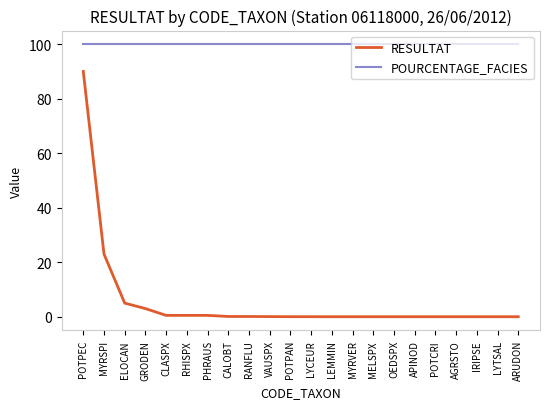

What is the maximum value for POURCENTAGE_FACIES?

100.0